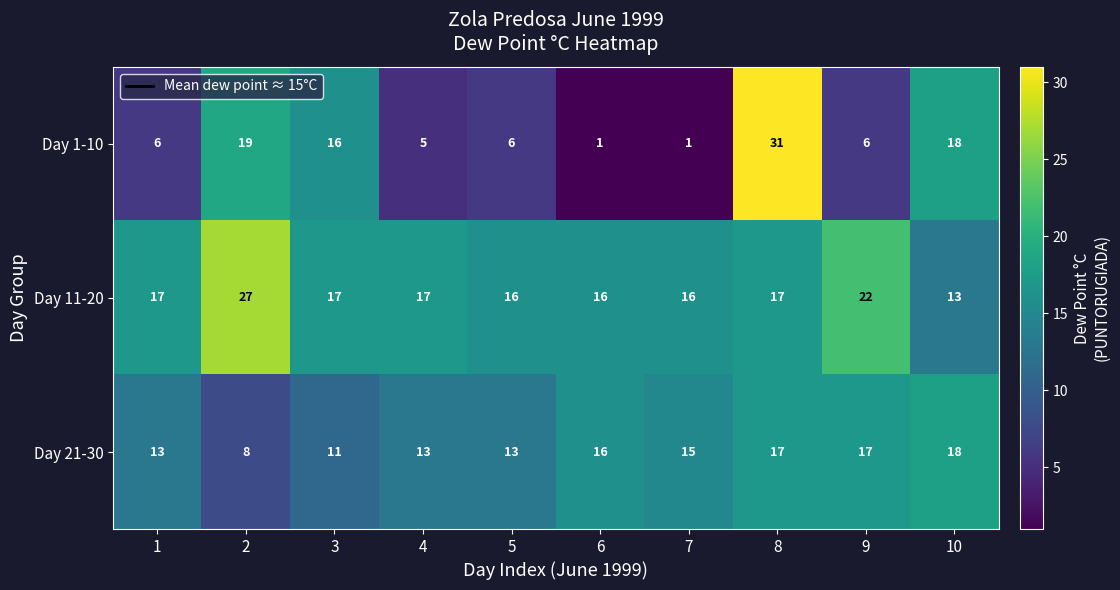

Rank the series by their maximum value, from lowest to highest.

Day 21-30, Day 11-20, Day 1-10